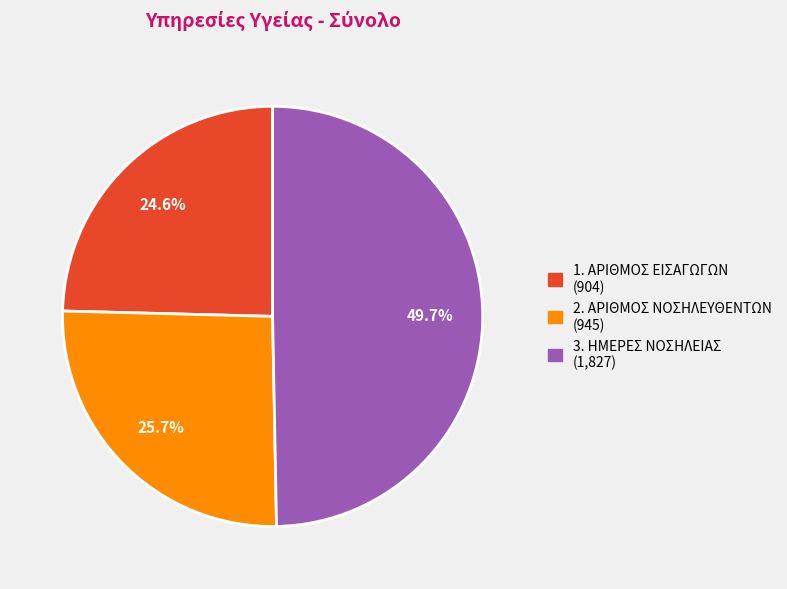

True or false: 2. ΑΡΙΘΜΟΣ ΝΟΣΗΛΕΥΘΕΝΤΩΝ accounts for 39% of the total.

False